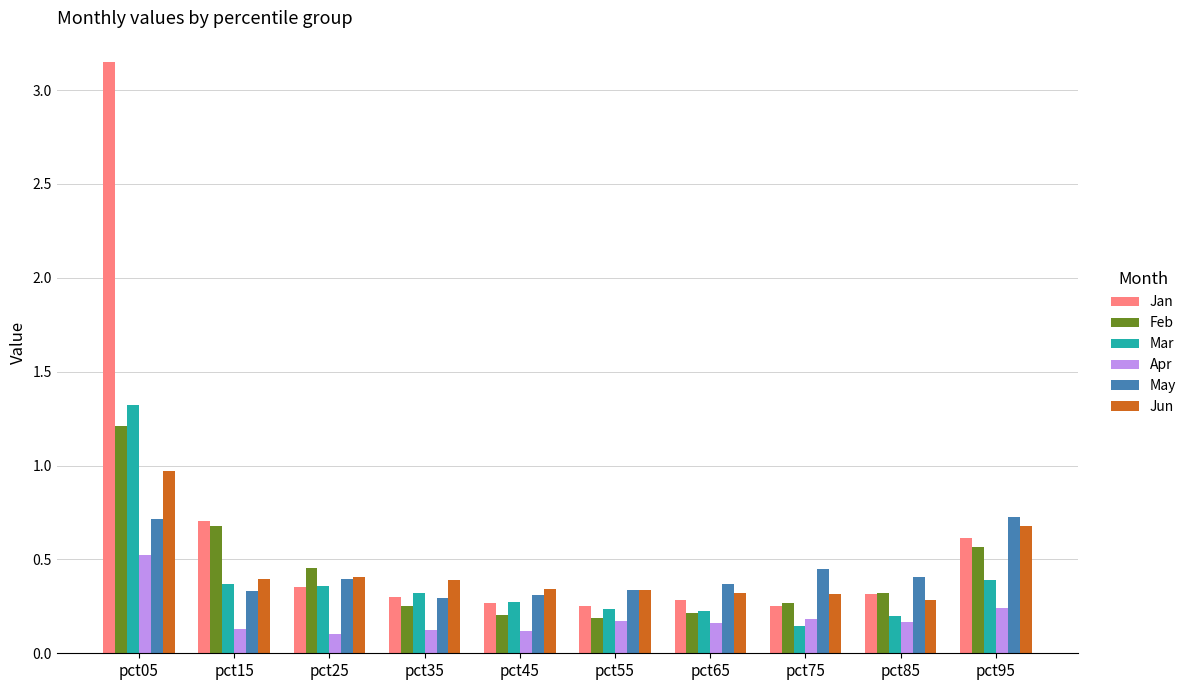

How many categories are shown in the chart?

10